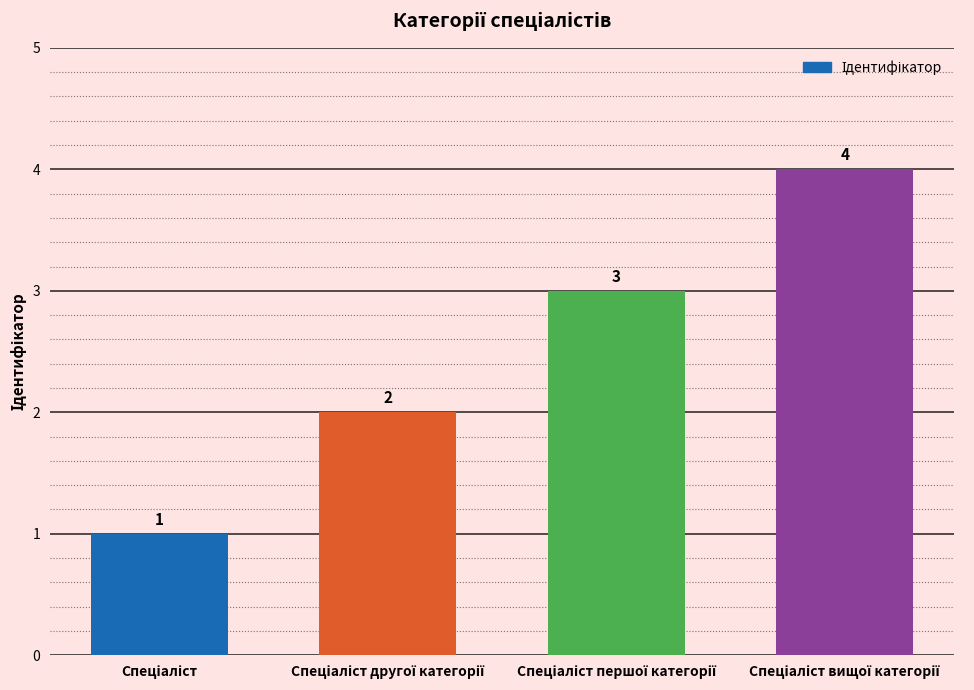

Reading right to left, list all the values displayed in this chart.

4	3	2	1